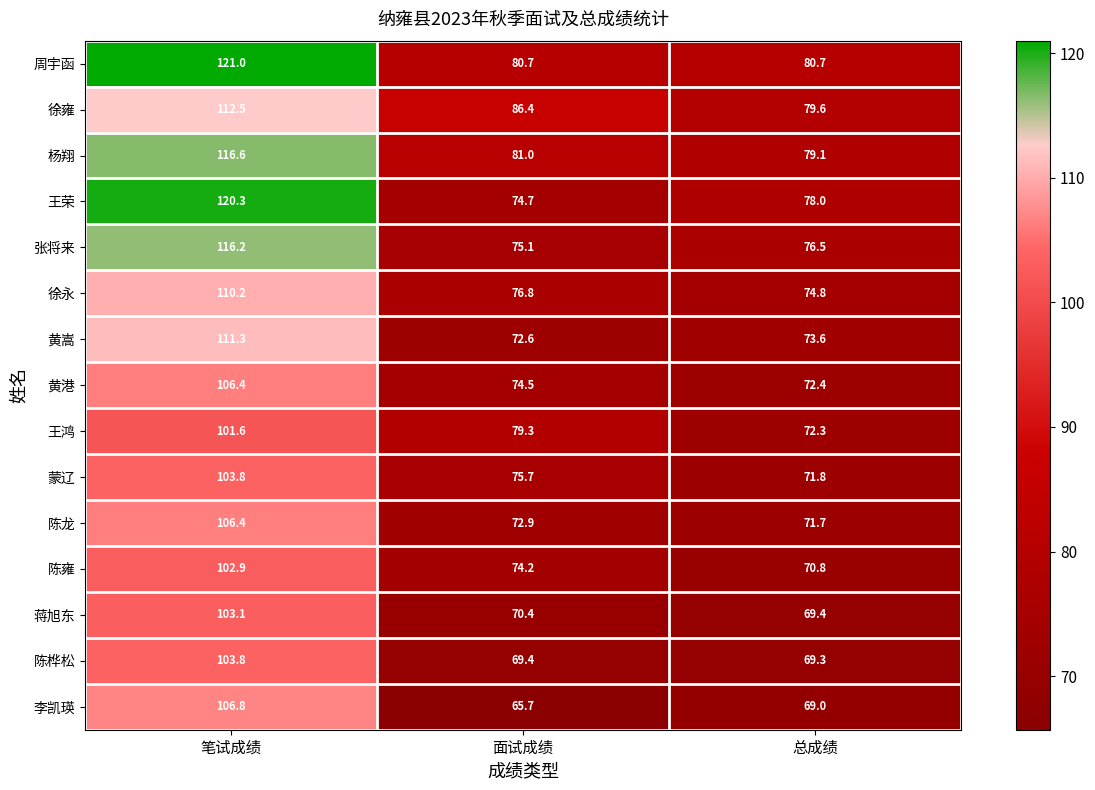

The 陈龙 series shows 31.6 at 面试成绩. True or false?

False